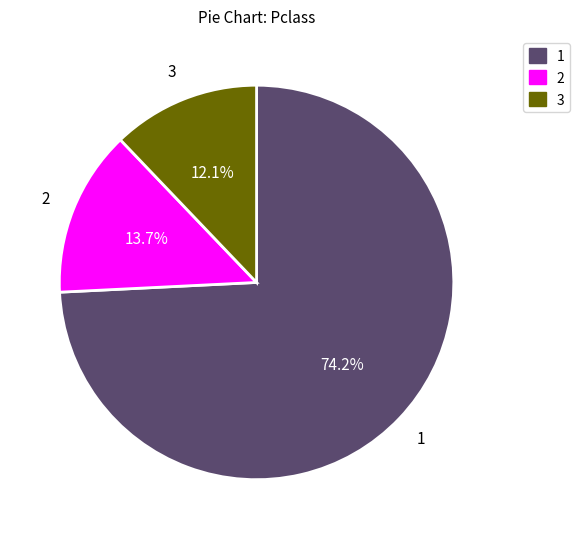

What percentage is NOT represented by 1?

25.8%